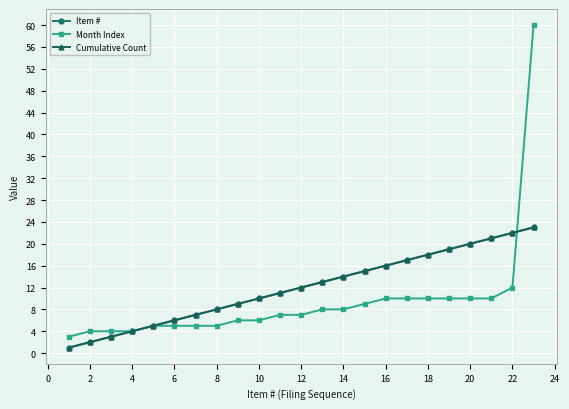

Does the chart have visible grid lines?

Yes